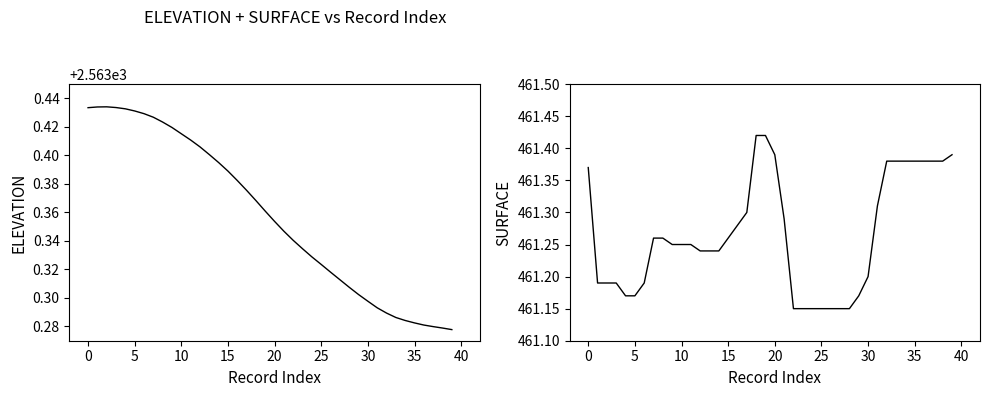

The SURFACE series shows 461.1 at 27. True or false?

True